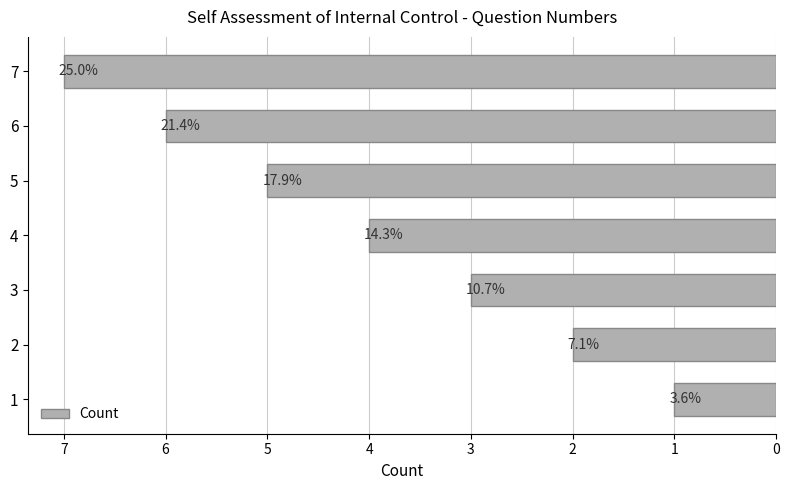

What is the maximum value shown in the chart?

7